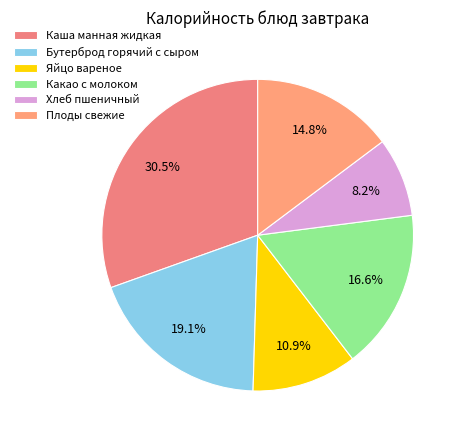

How many segments does this pie chart have?

6